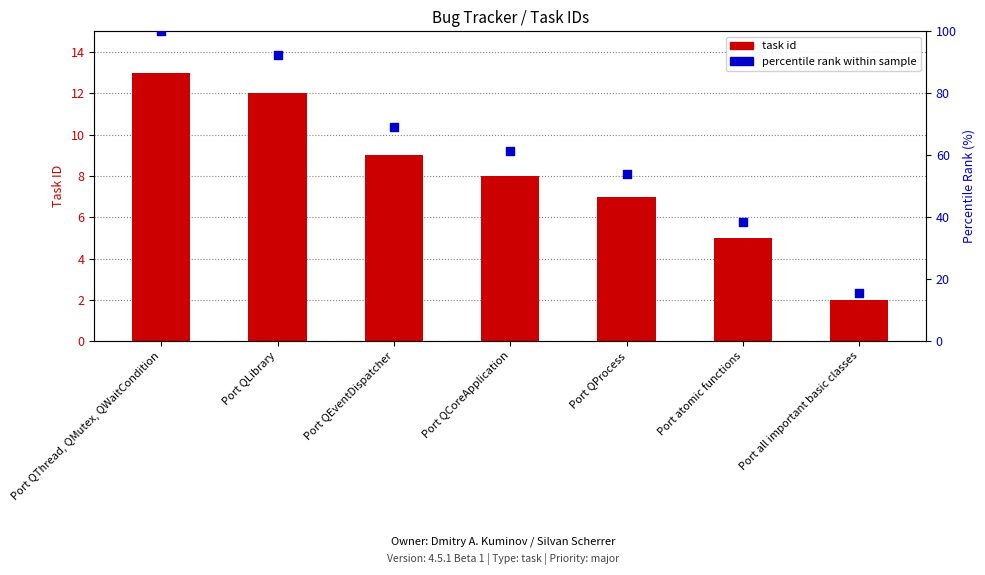

Which series contains the highest Y value?

percentile rank